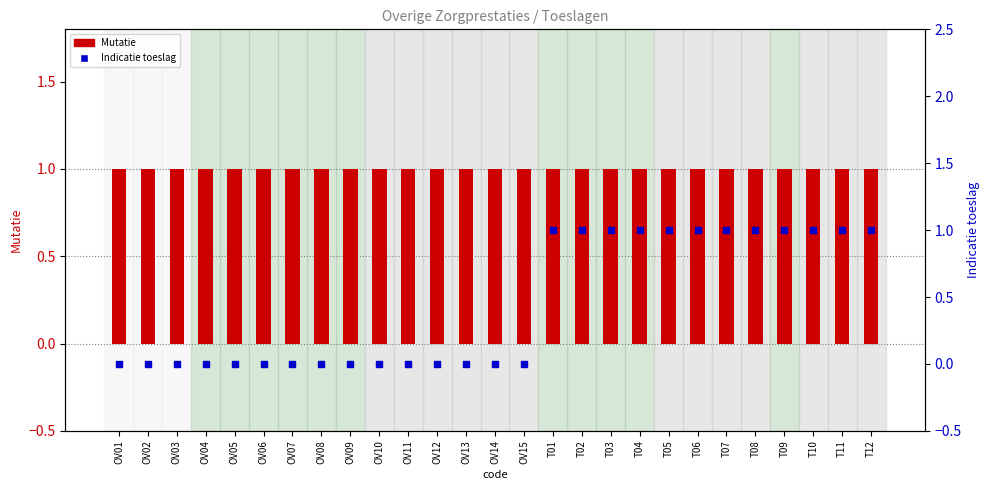

At which category is the sum across all series the highest?

T01